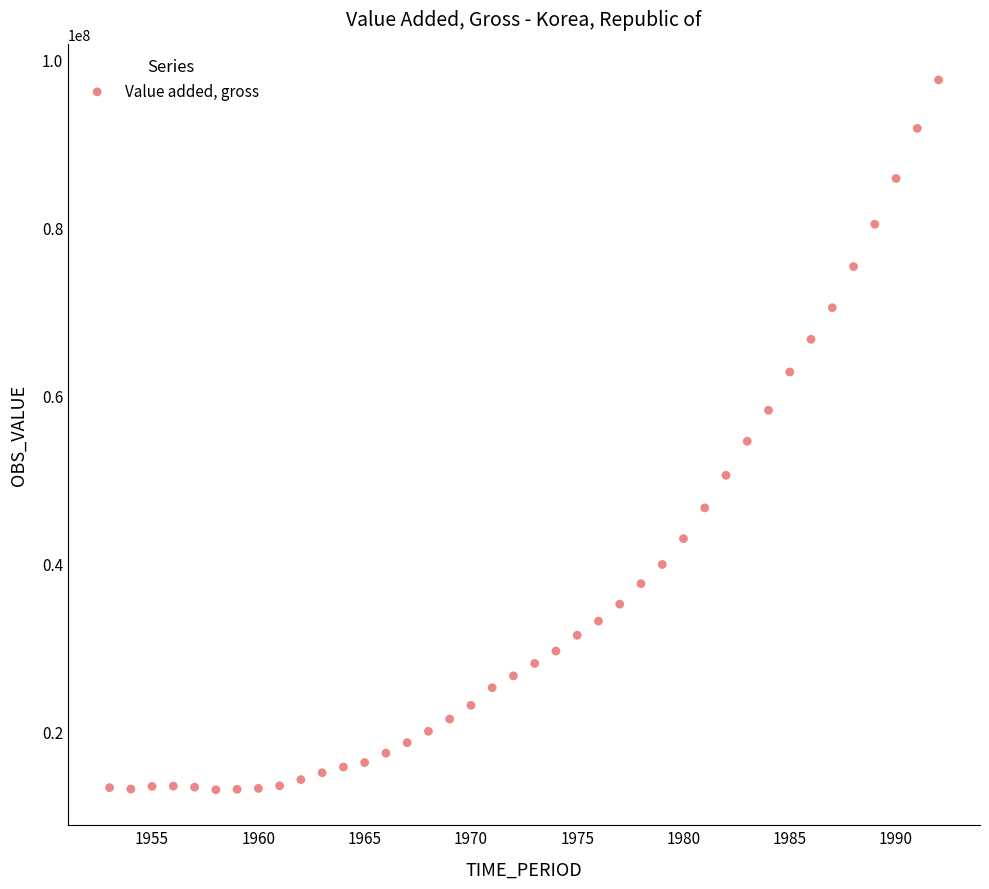

What is the range of Y values (max minus min)?

84468900